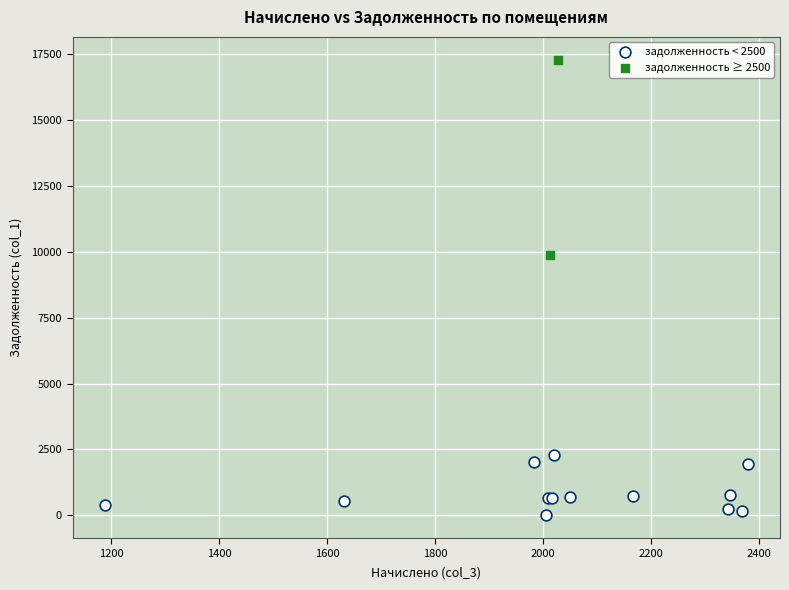

What are all the series names shown in the legend?

задолженность < 2500, задолженность ≥ 2500